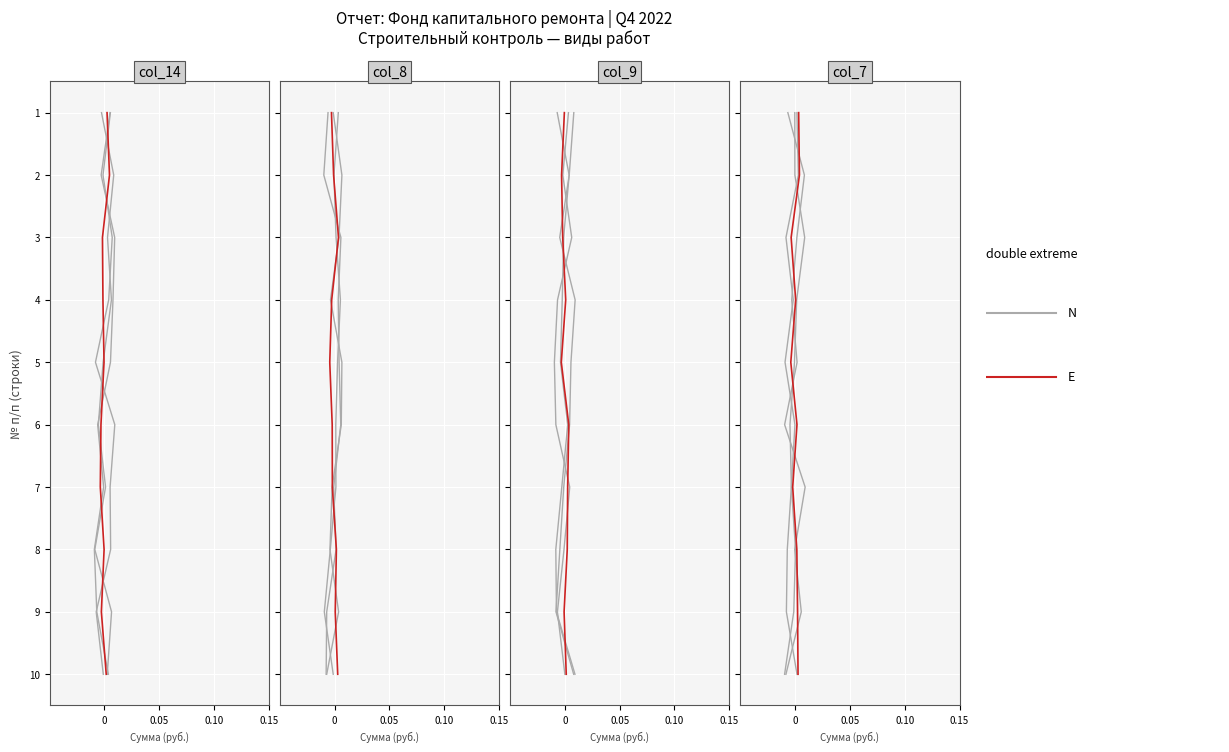

The E series shows 1 at 0.05. True or false?

False